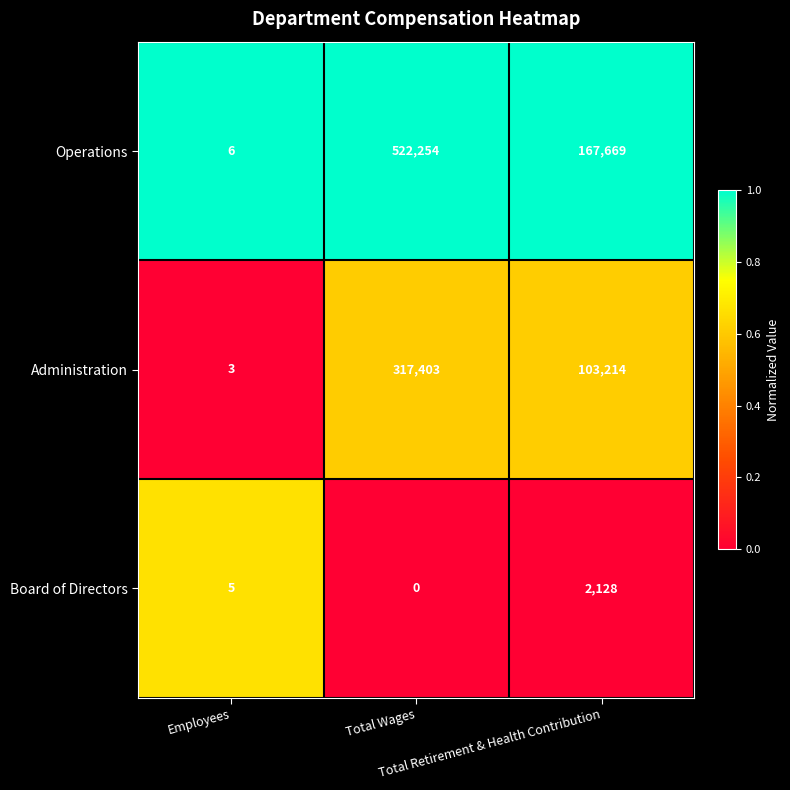

At how many categories does at least one series exceed 0?

3